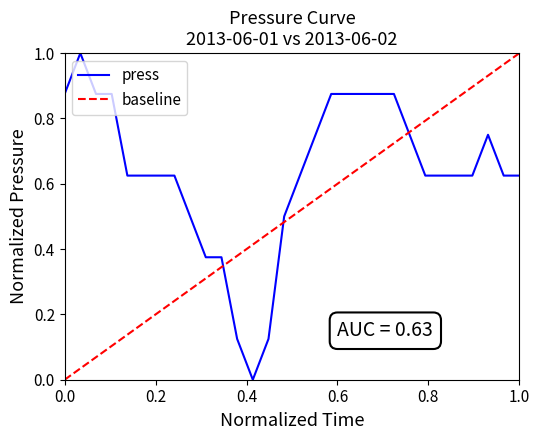

Is it true that press equals 1.0 at 1.0?

False